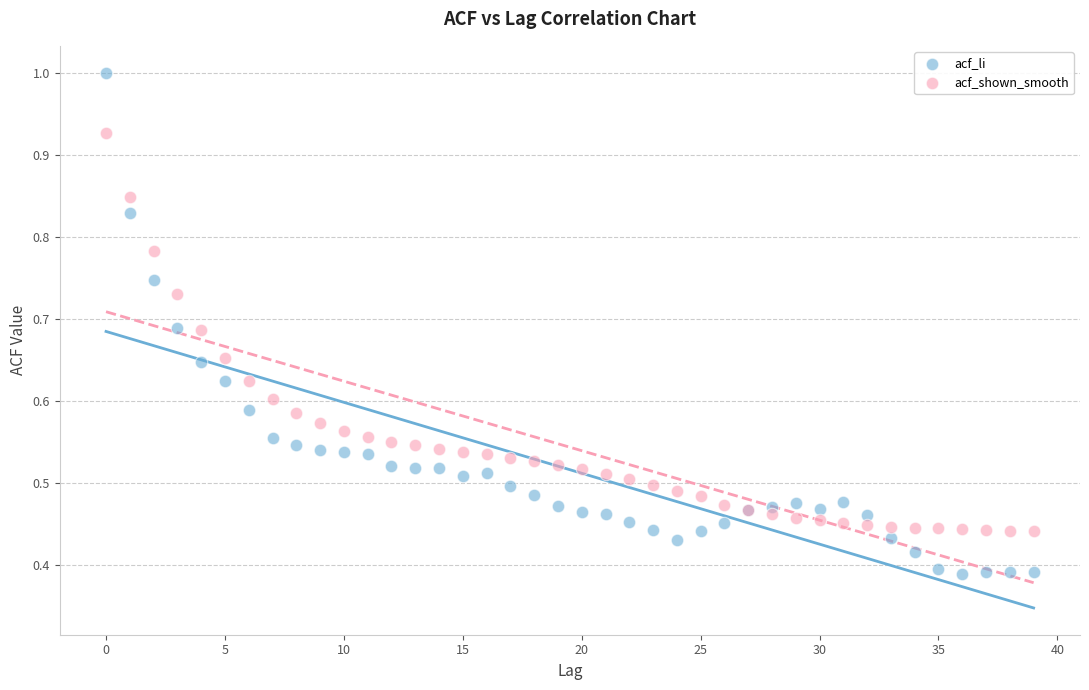

Which series has the widest spread of Y values?

acf_li